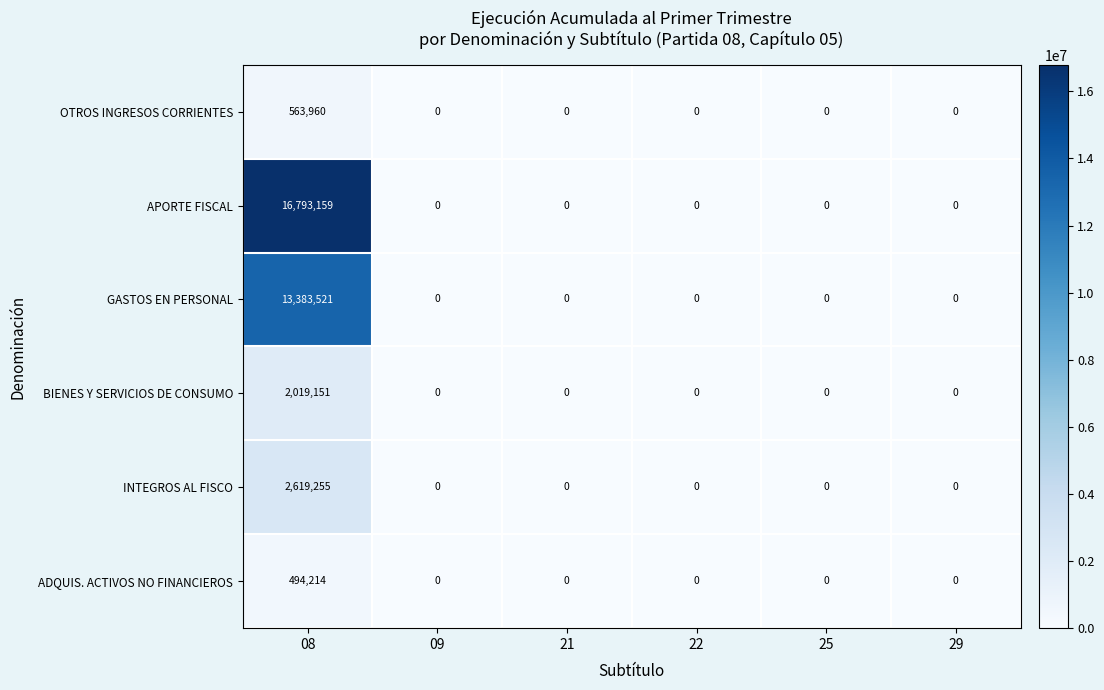

At which category does the chart reach its peak across all series?

08